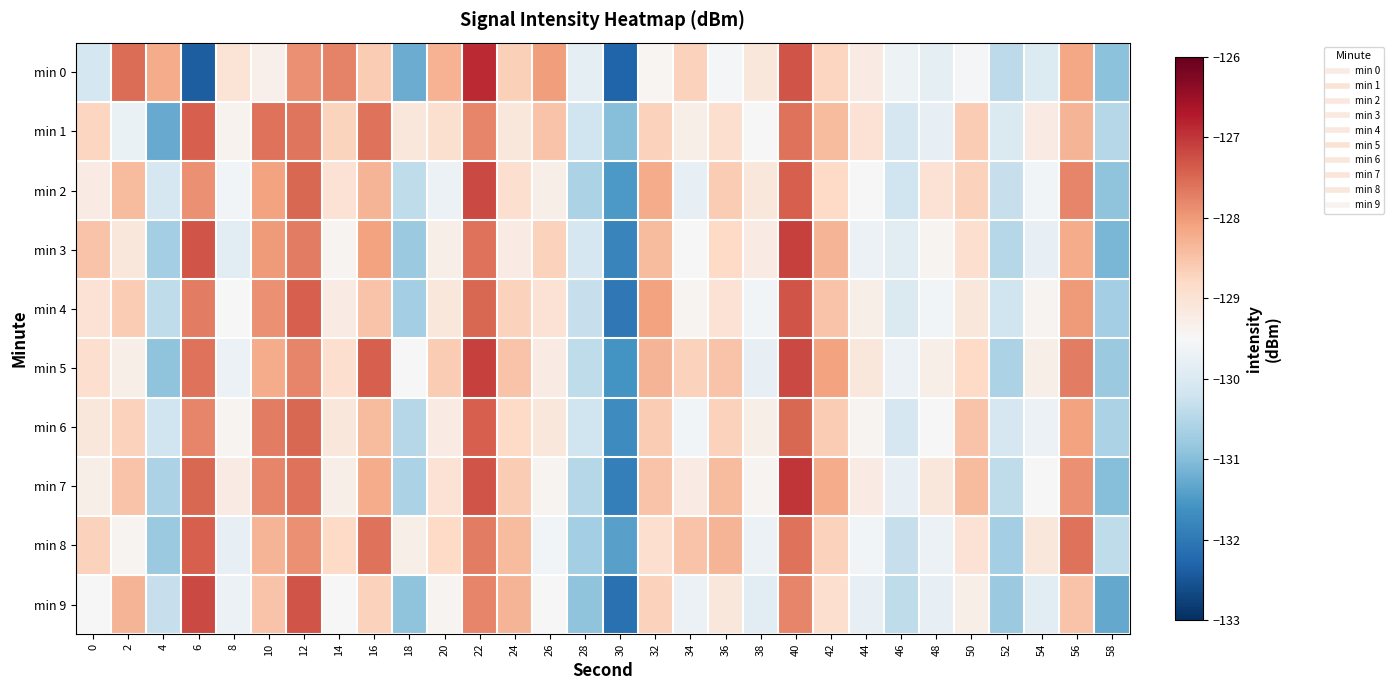

Between 2 and 24, which series saw the biggest shift?

min 0